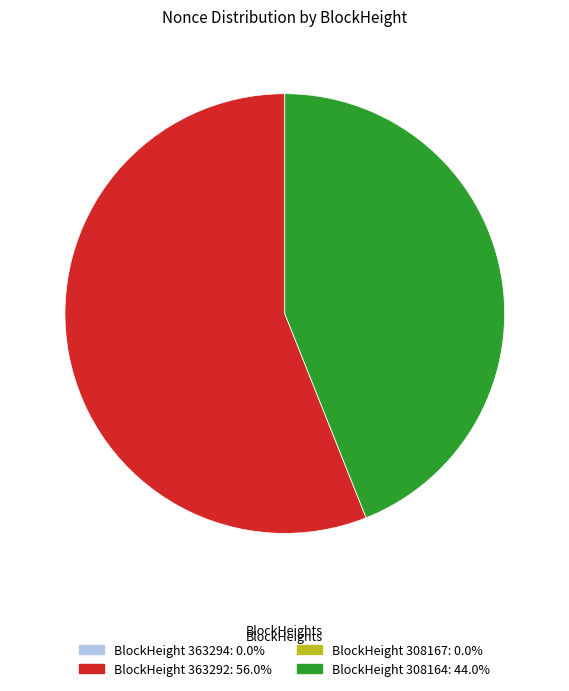

Is there any slice that represents more than half of the pie?

Yes